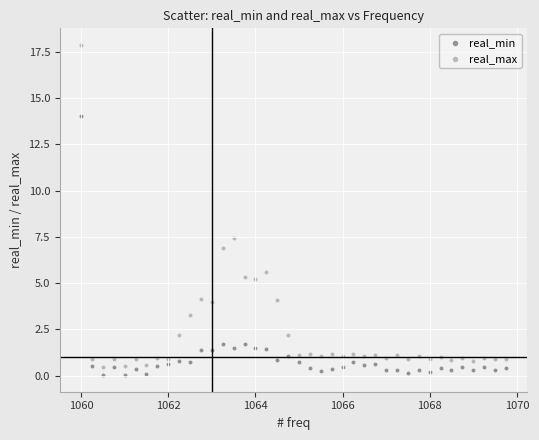

Which series reaches the minimum Y coordinate?

real_min